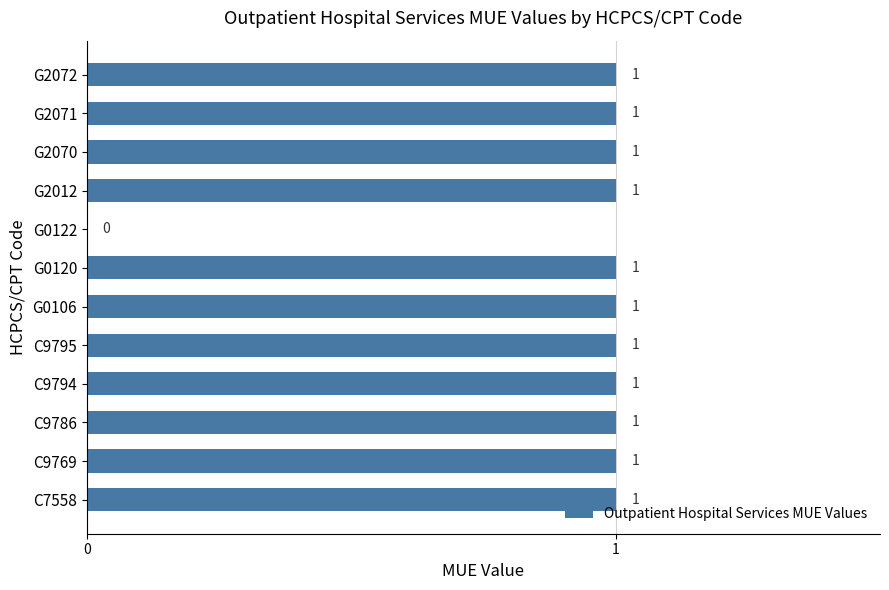

What is the ratio of the value at C9794 to the value at G0120?

1.0